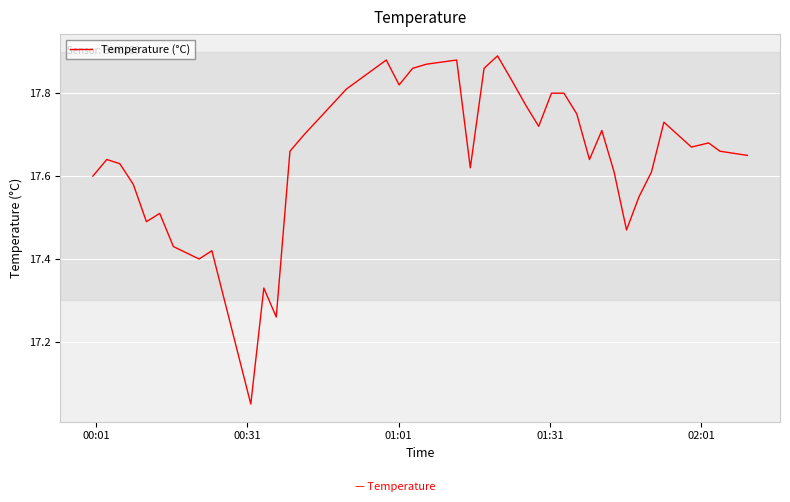

Is this an area chart (filled region under the line)?

No